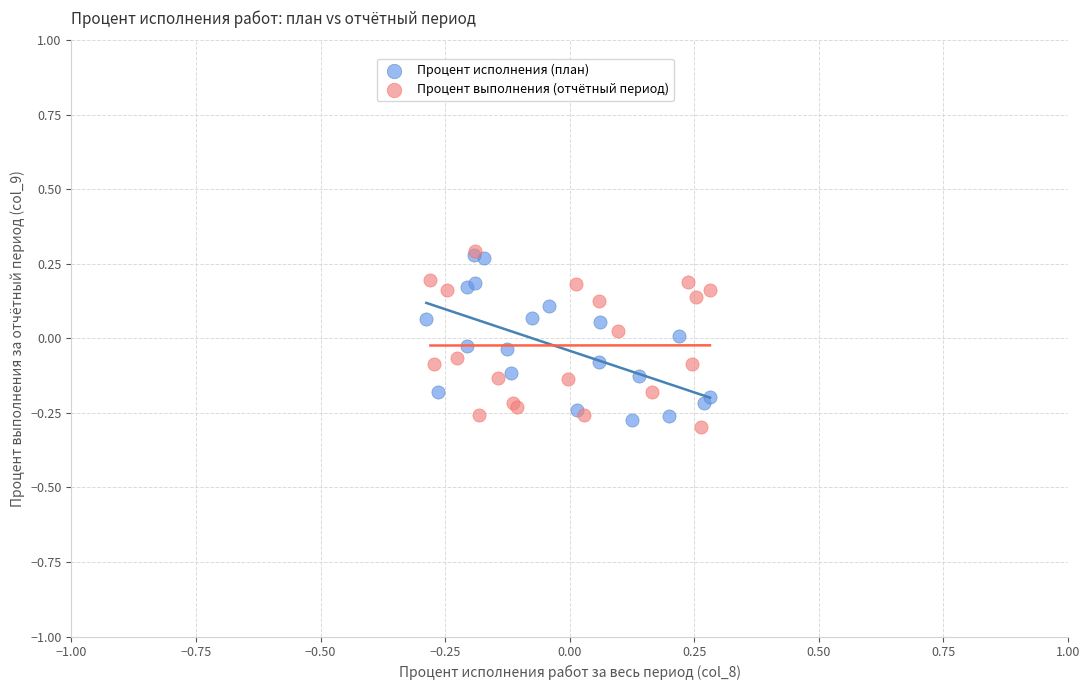

What are all the series names shown in the legend?

Процент исполнения (план), Процент выполнения (отчётный период)